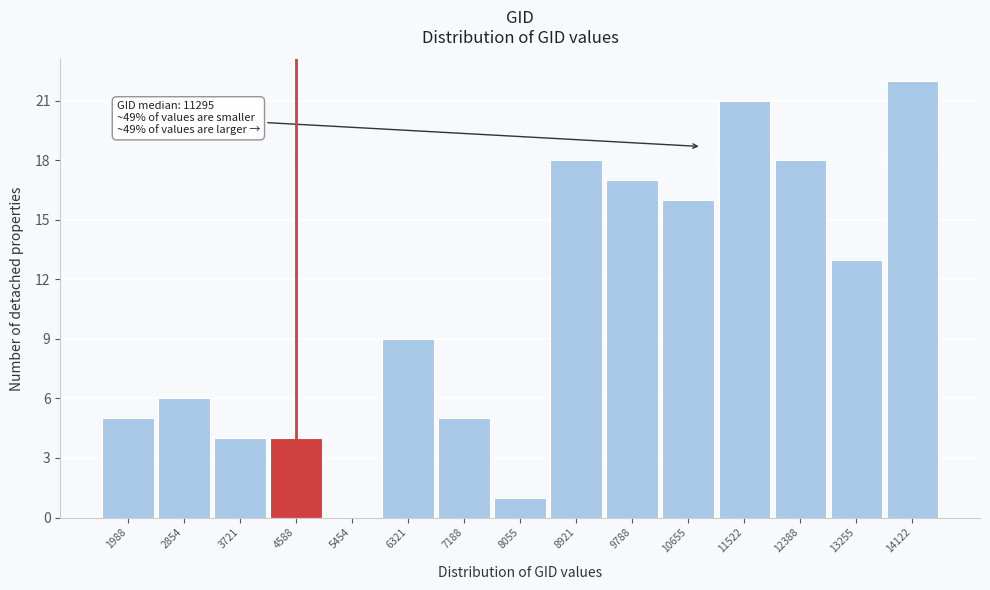

Reading left to right, extract all data points from this chart.

1988=5	2854=6	3721=4	4588=4	5454=0	6321=9	7188=5	8055=1	8921=18	9788=17	10655=16	11522=21	12388=18	13255=13	14122=22